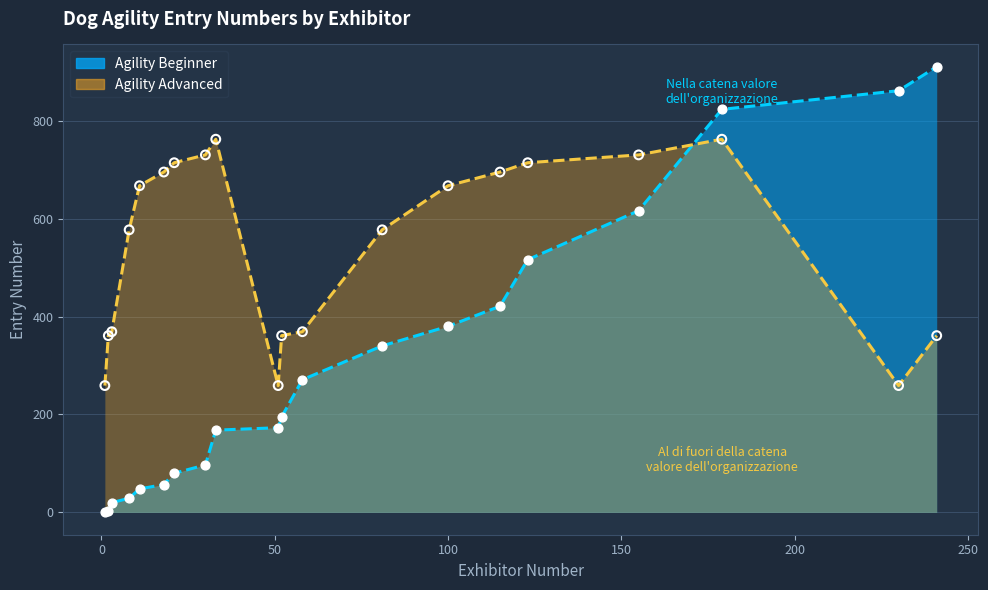

Which series has the largest Y range (max minus min)?

Agility Beginner